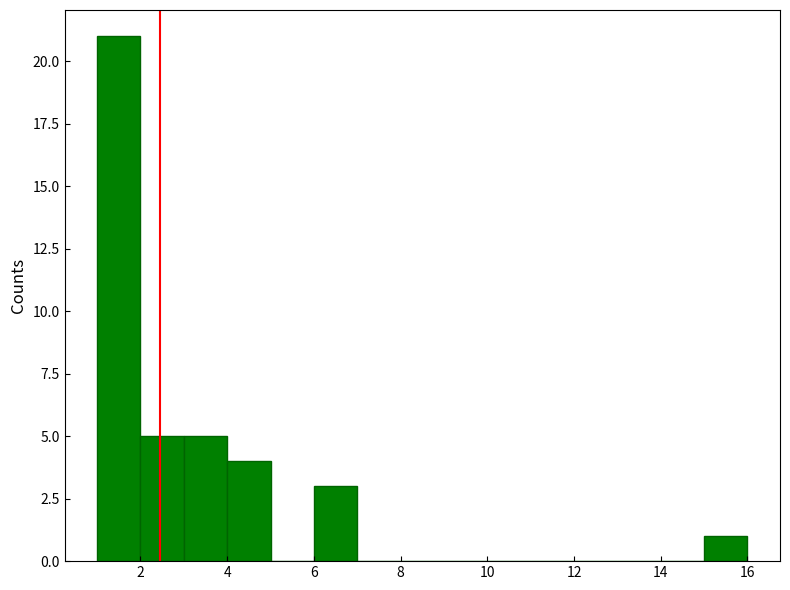

Which range on the x-axis has the tallest bar?

1 to 2